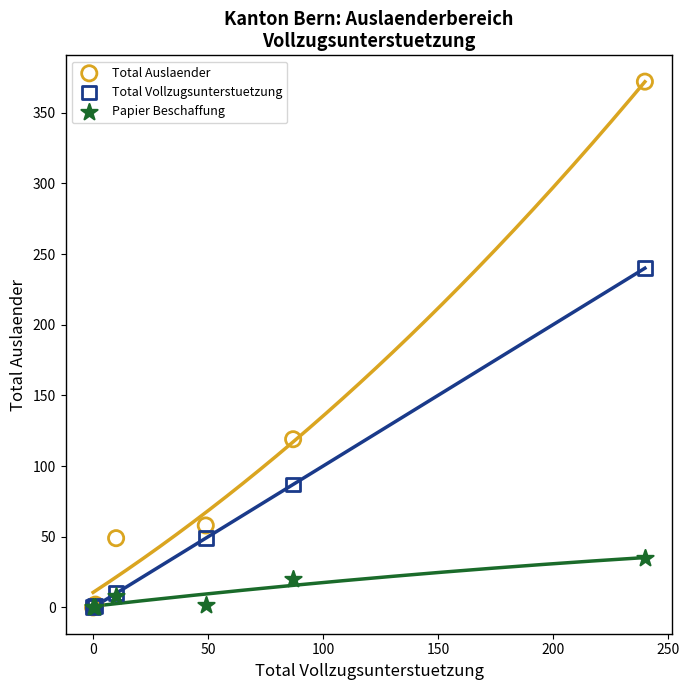

Which series contains the highest Y value?

Total Auslaender